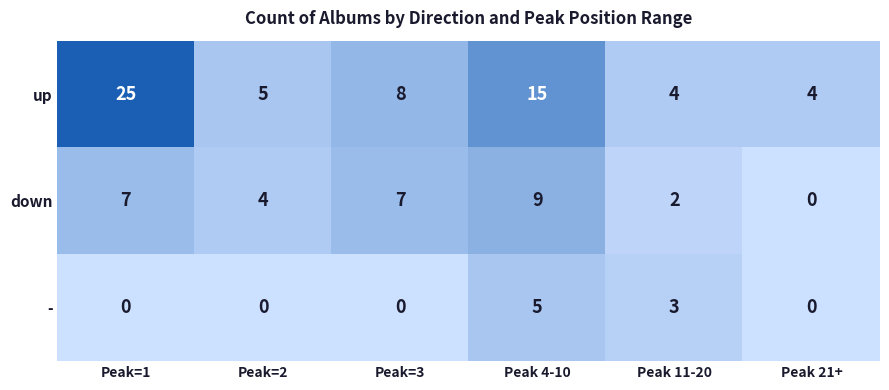

Is it true that - equals 5 at Peak 4-10?

True